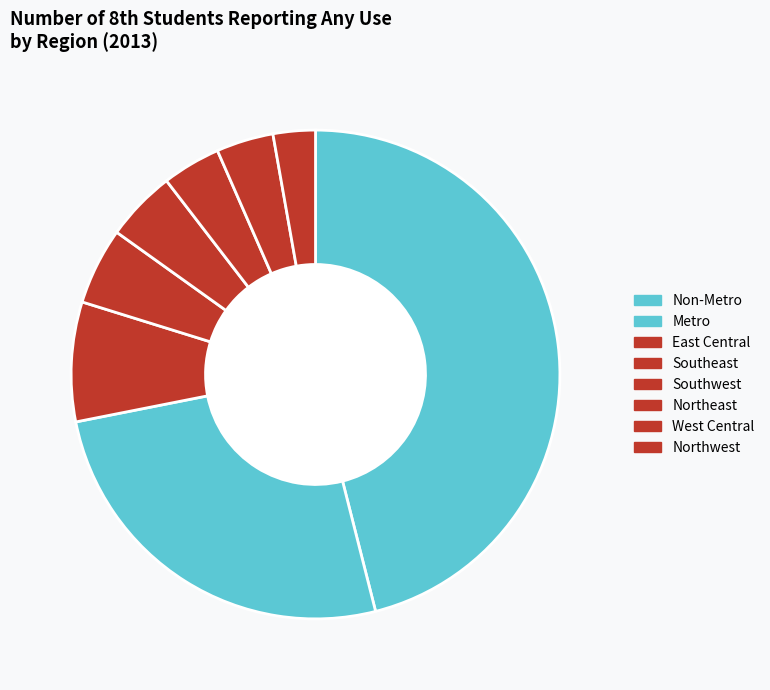

Which category has the smallest portion of the pie?

Northwest